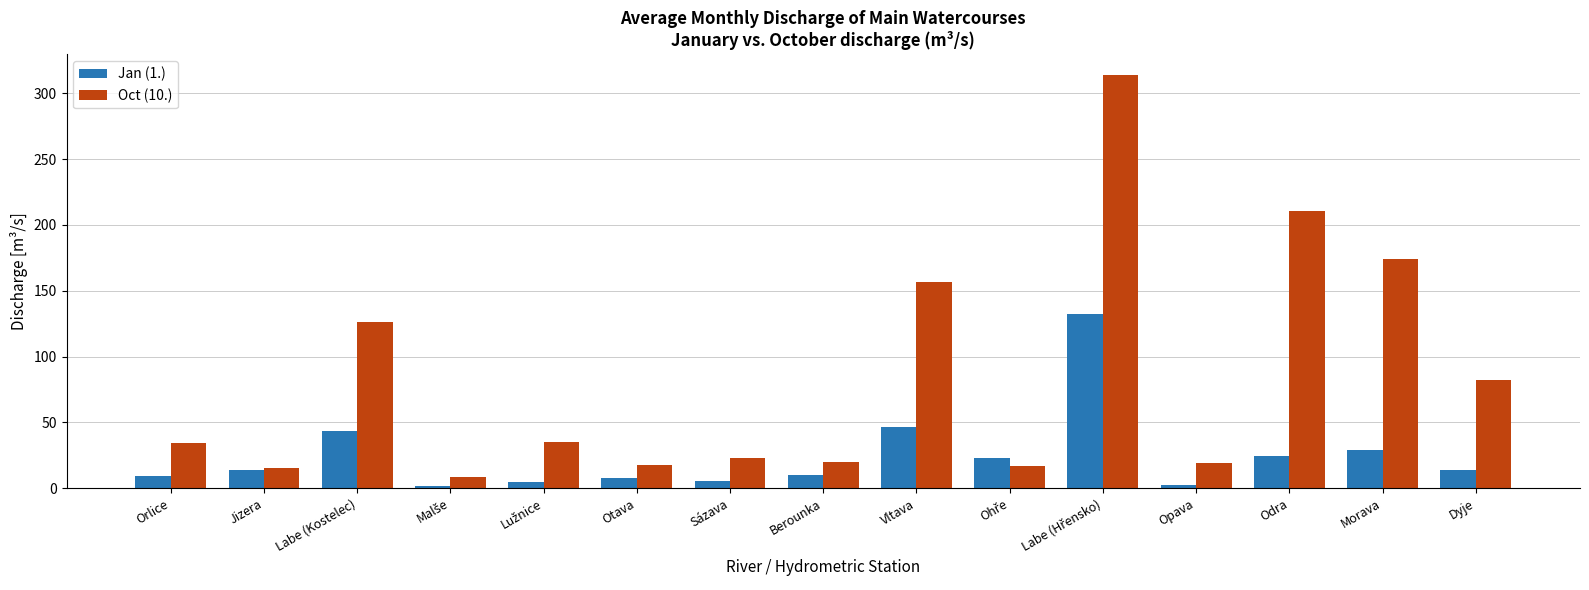

How many values in the Oct (10.) series are below 34?

7